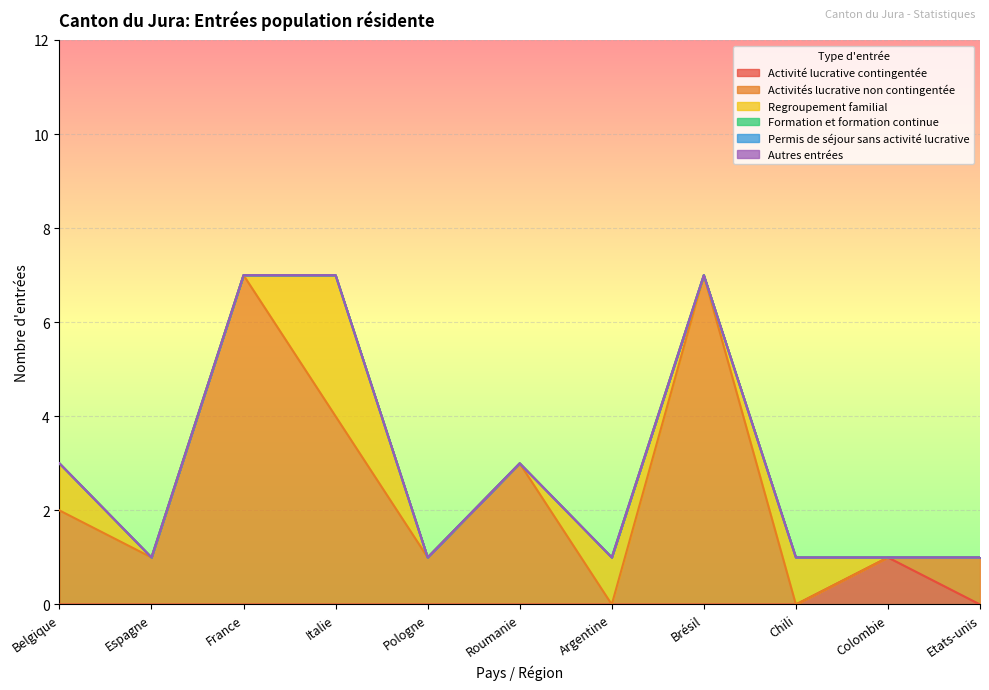

True or false: Formation et formation continue and Permis de séjour sans activité lucrative intersect in this chart.

False